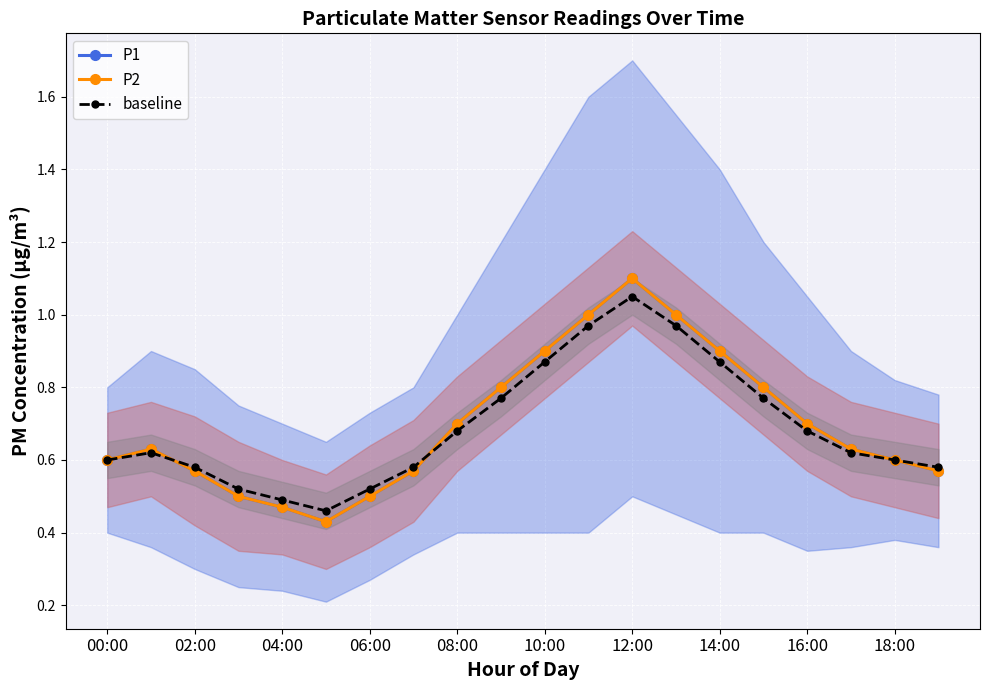

What is the total value across all series at 06:00?

1.5